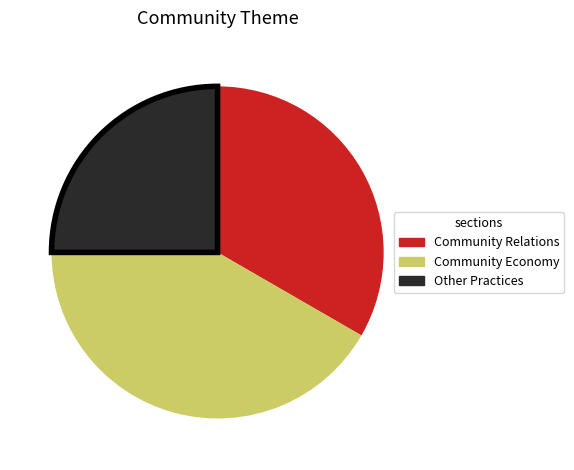

True or false: Community Relations accounts for 33% of the total.

True